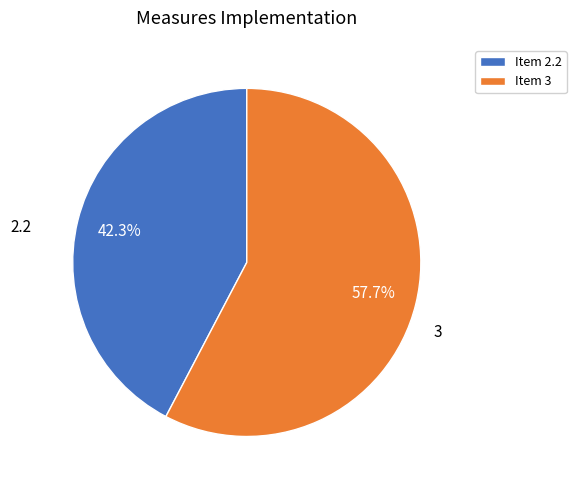

How much of the chart is everything except Item 2.2?

57.7%